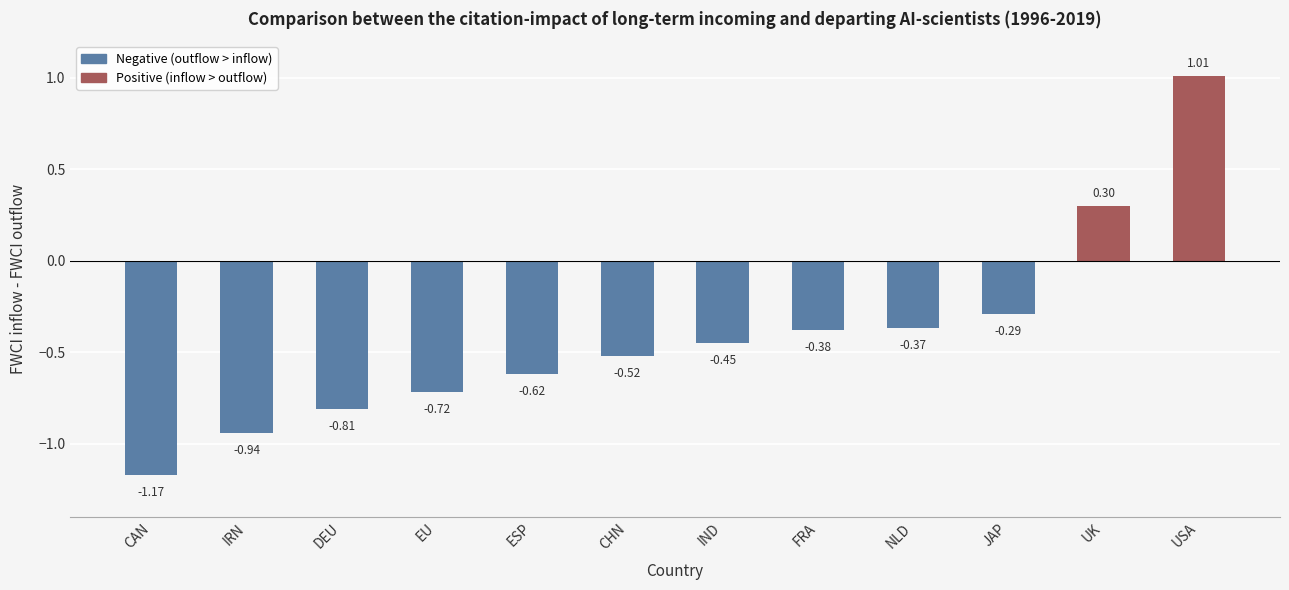

List the labels in order of value, smallest first.

CAN, IRN, DEU, EU, ESP, CHN, IND, FRA, NLD, JAP, UK, USA